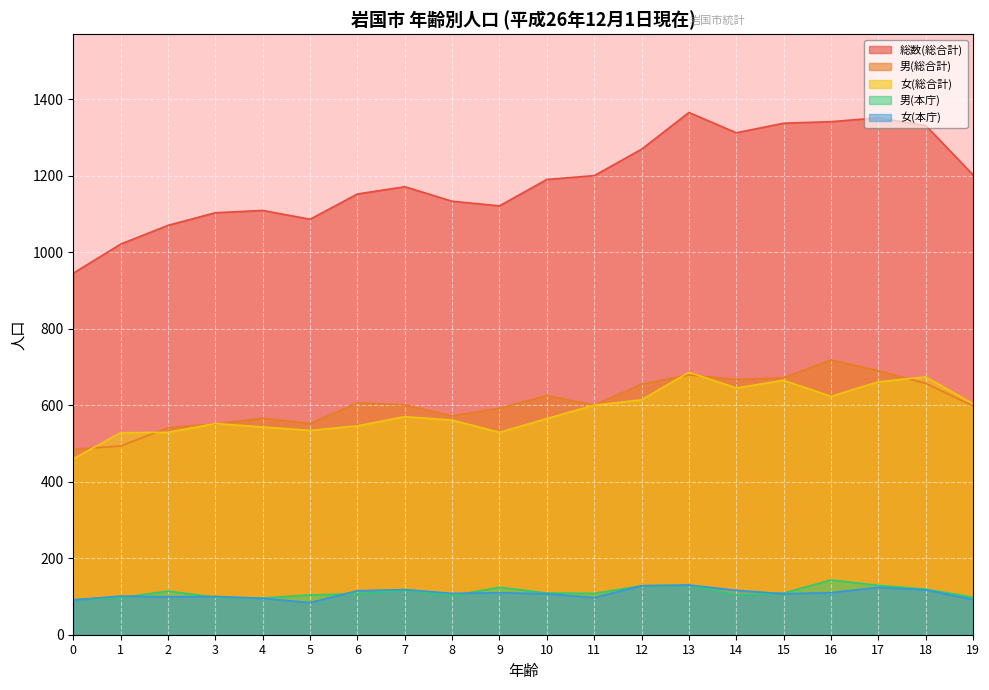

Reading right to left, extract all data points from this chart.

総数(総合計): 19=1202	18=1331	17=1351	16=1341	15=1337	14=1312	13=1365	12=1269	11=1200	10=1190	9=1121	8=1133	7=1171	6=1152	5=1086	4=1109	3=1103	2=1070	1=1021	0=945
男(総合計): 19=598	18=657	17=690	16=718	15=672	14=667	13=679	12=655	11=600	10=625	9=592	8=572	7=601	6=606	5=552	4=566	3=551	2=541	1=493	0=485
女(総合計): 19=604	18=674	17=661	16=623	15=665	14=645	13=686	12=614	11=600	10=565	9=529	8=561	7=570	6=546	5=534	4=543	3=552	2=529	1=528	0=460
男(本庁): 19=98	18=119	17=129	16=143	15=109	14=104	13=129	12=128	11=108	10=109	9=124	8=102	7=116	6=107	5=104	4=96	3=98	2=114	1=97	0=92
女(本庁): 19=92	18=117	17=124	16=110	15=107	14=116	13=130	12=128	11=97	10=107	9=110	8=108	7=118	6=115	5=84	4=95	3=100	2=99	1=101	0=91